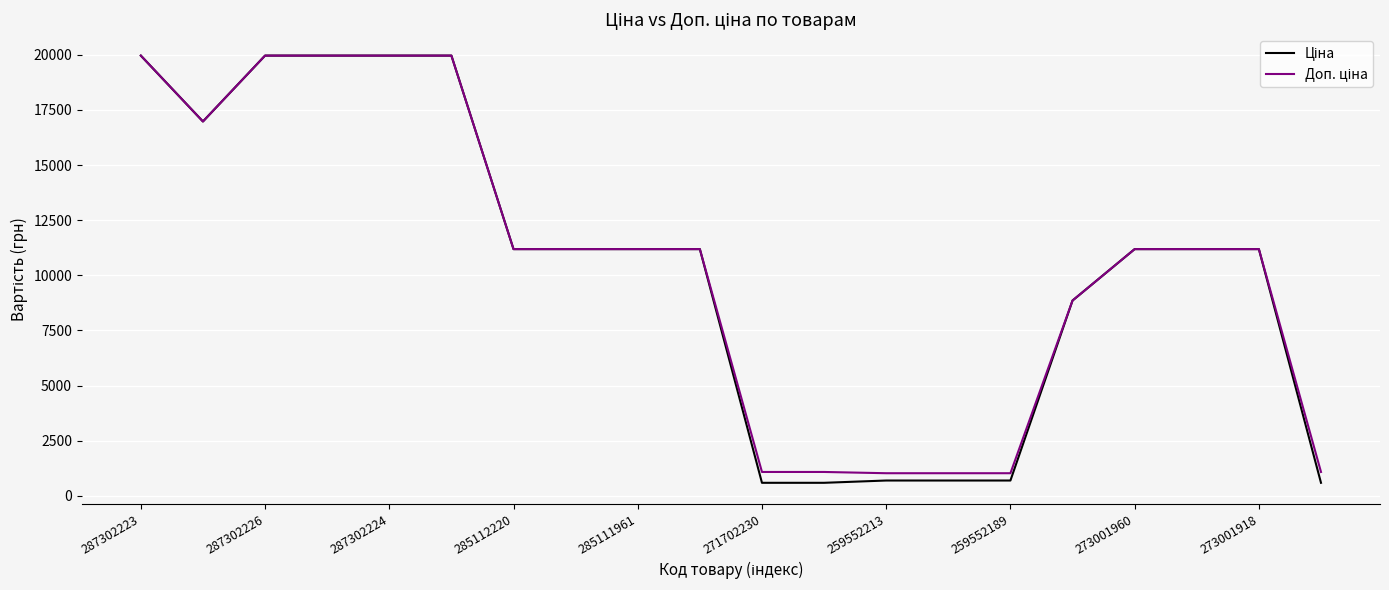

What is the smallest value displayed?

589.9